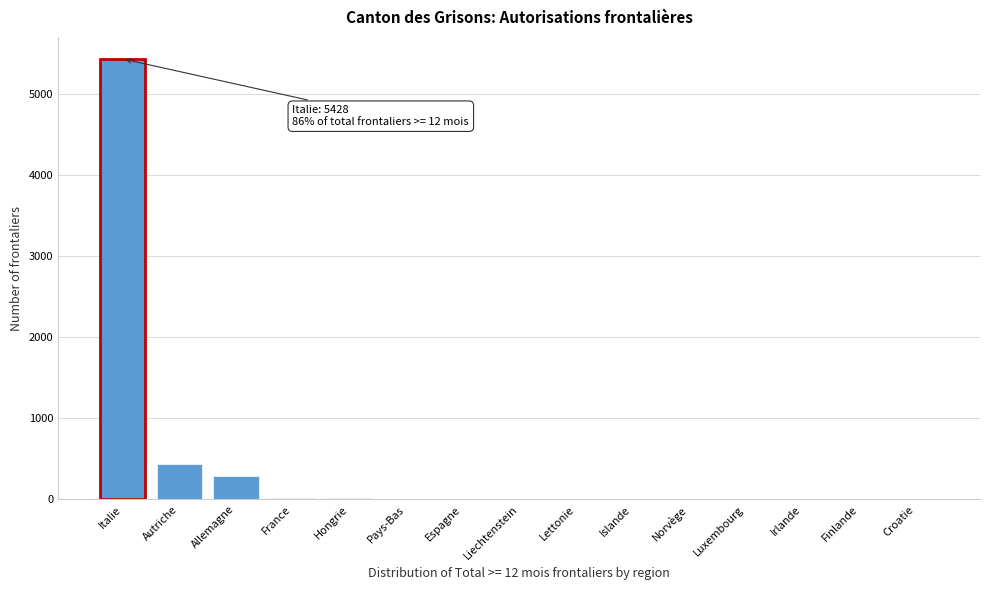

What is the sum of the values at Italie and Autriche?

5871